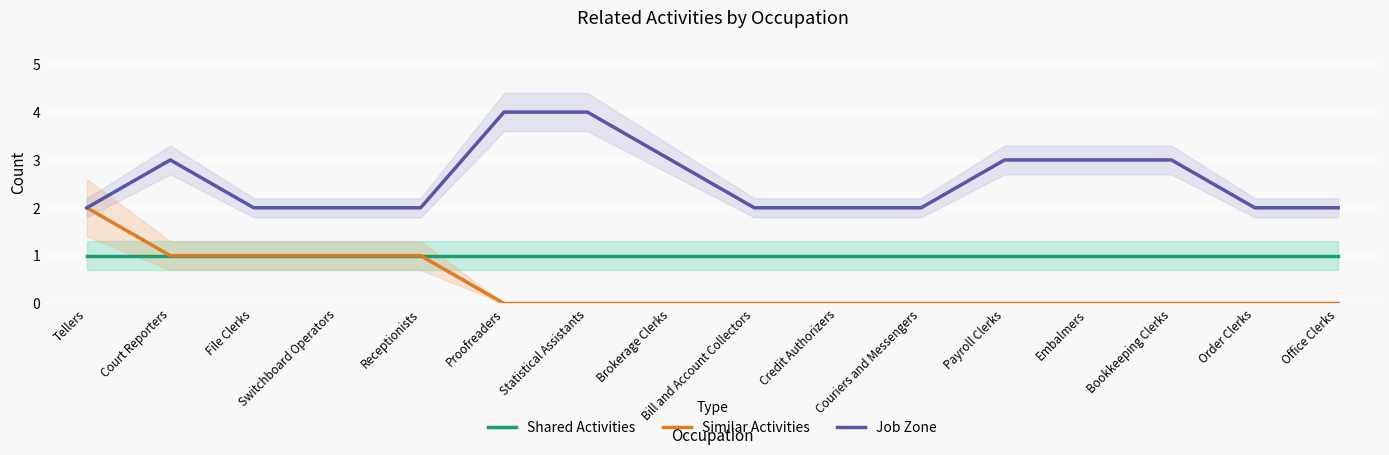

How many distinct data groups are displayed?

3